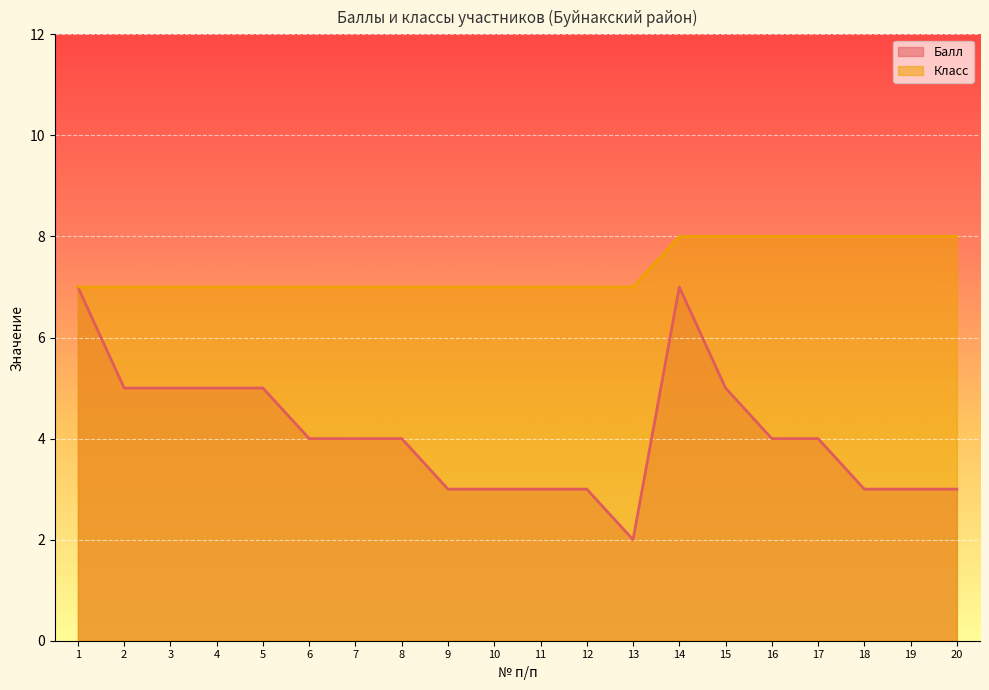

The value of Класс at 13 is 11. True or false?

False